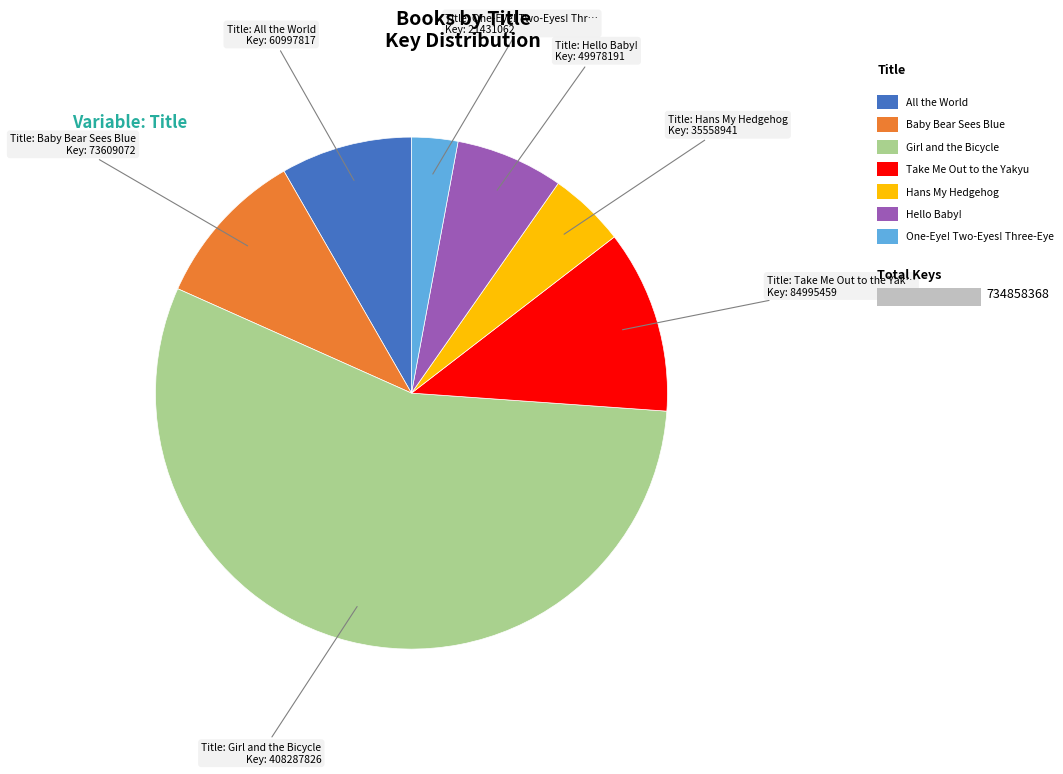

How many segments does this pie chart have?

7